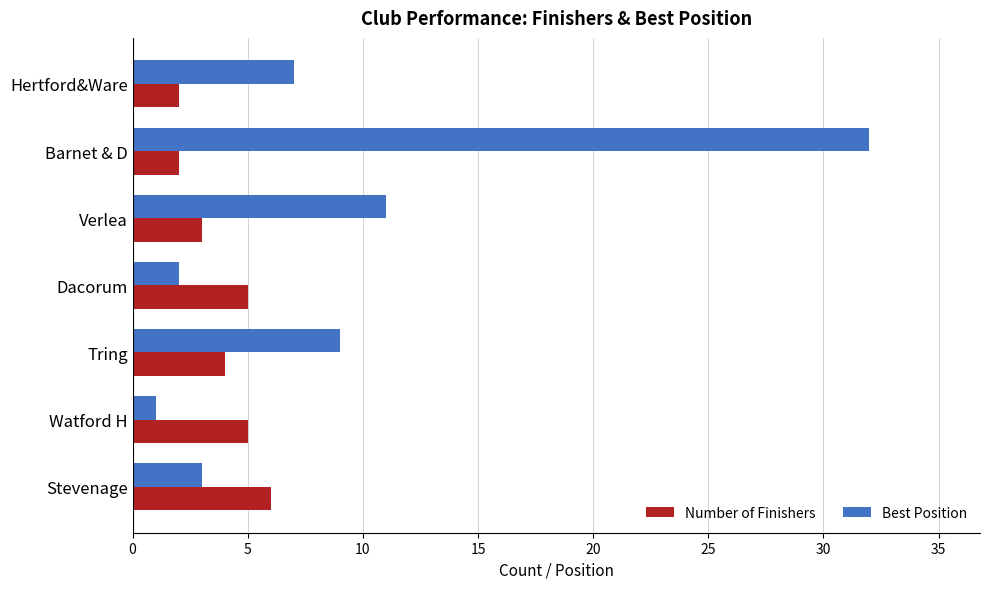

Is the value of Number of Finishers at Verlea greater than the value of Best Position at Tring?

No